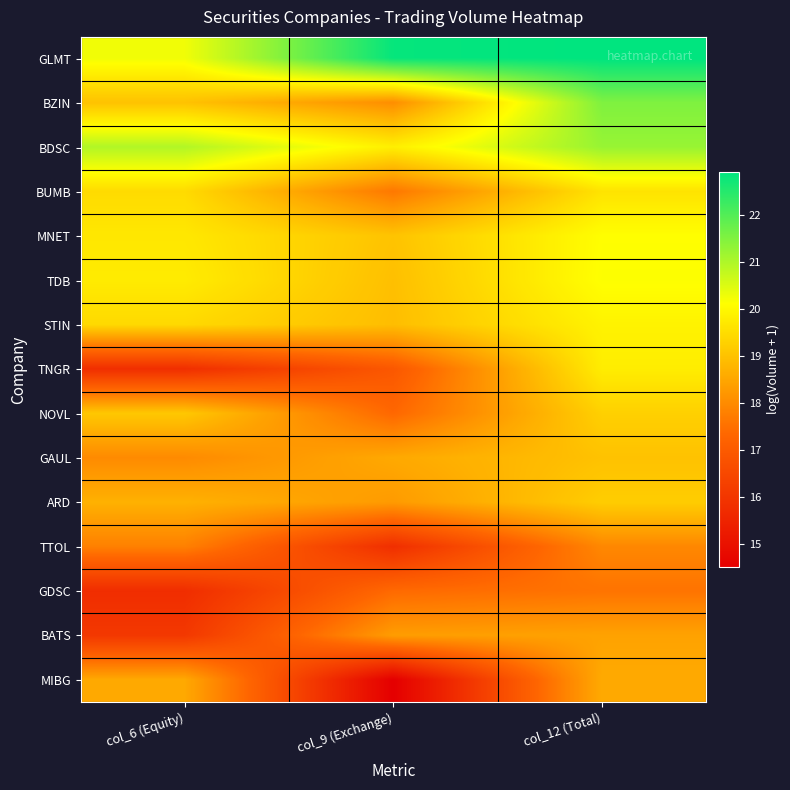

What is the difference between the highest and lowest values at col_6 (Equity)?

5.2